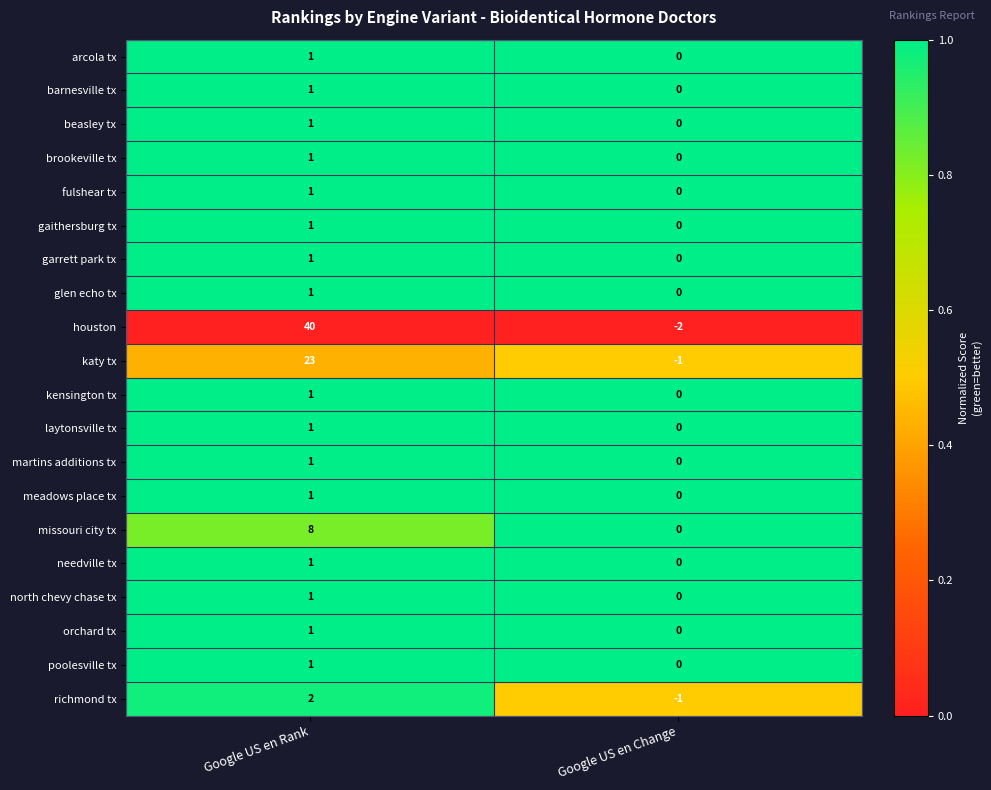

What is the difference between the highest and lowest values at Google US en Rank?

39